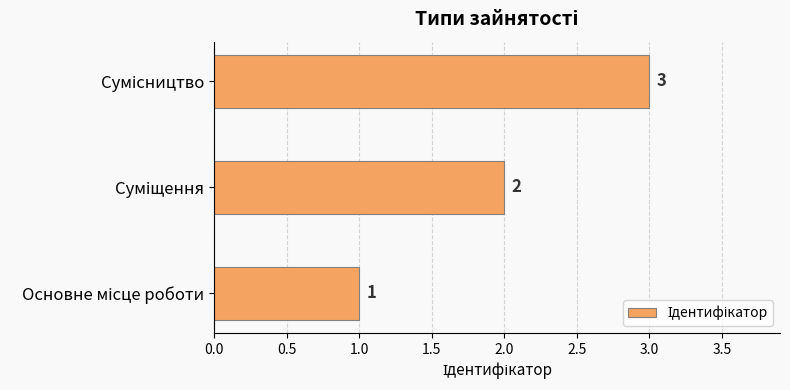

What is the smallest value displayed?

1